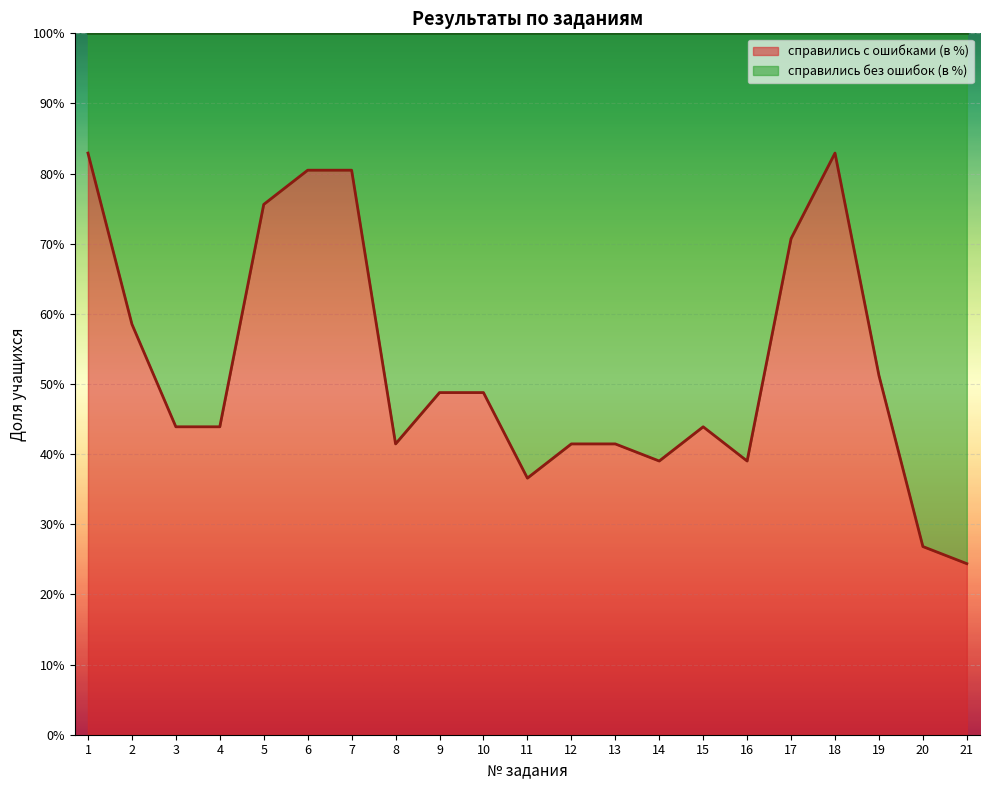

What is the sum of the values at 3 and 9?

0.9